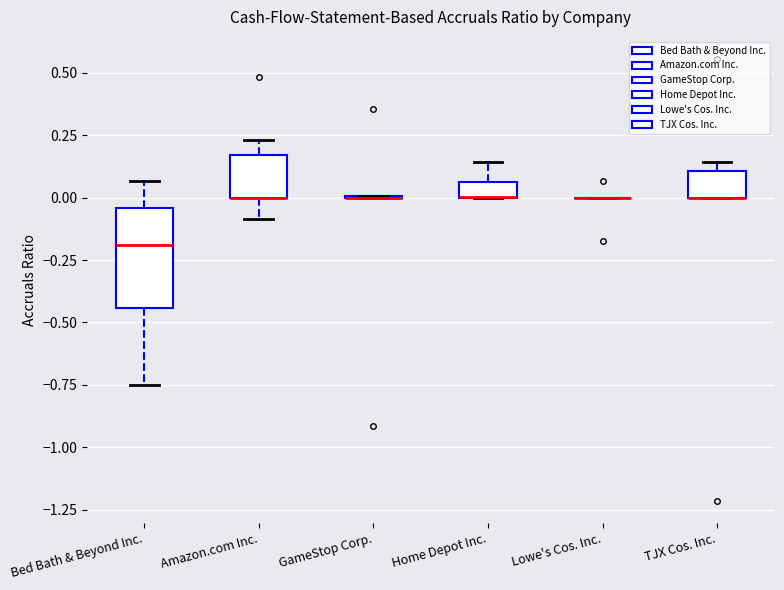

Comparing the boxes themselves (not the whiskers), which one is the tallest?

Bed Bath & Beyond Inc.